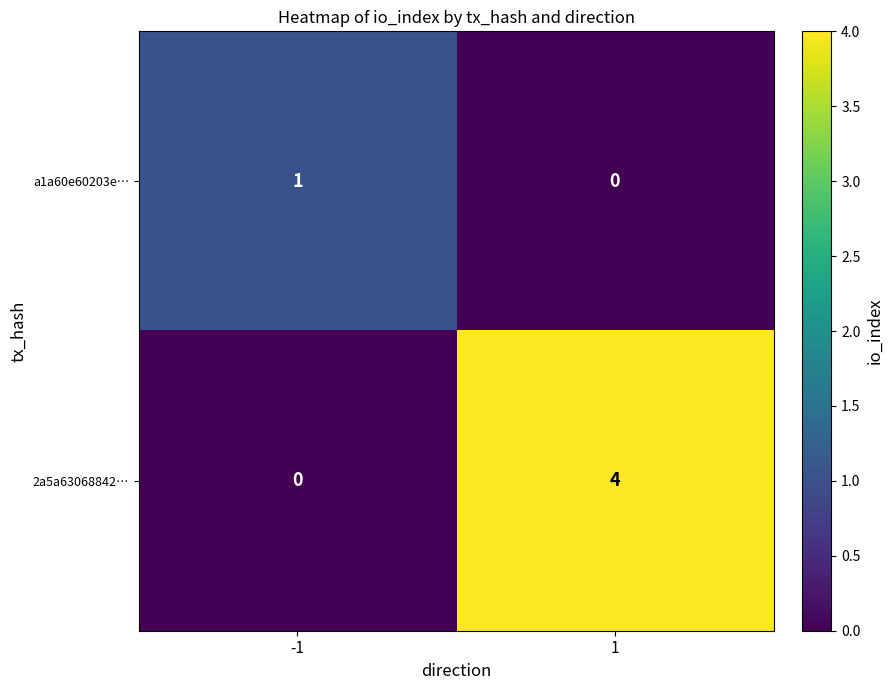

What is the sum of the 2a5a63068842… values at 1 and -1?

4